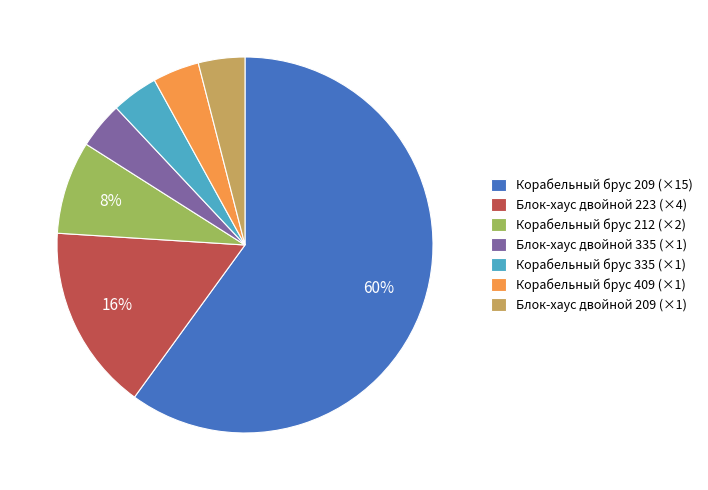

Which slice is the largest?

Корабельный брус 209 (×15)